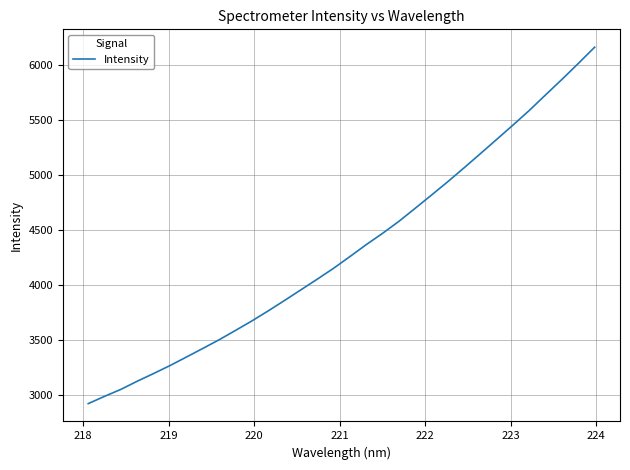

What is the smallest value displayed?

2925.0